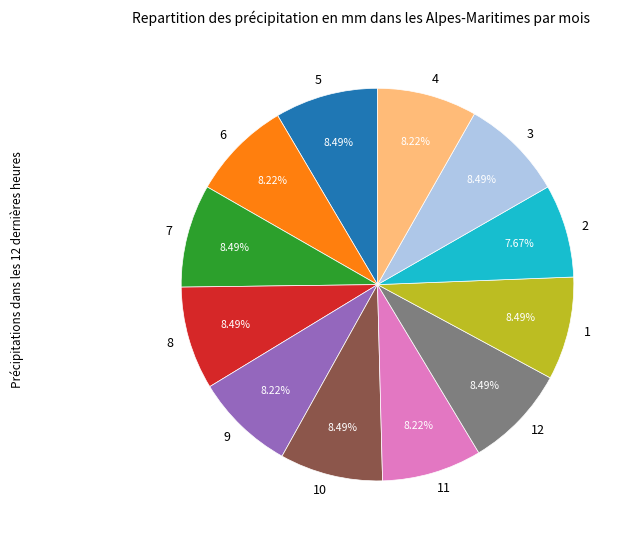

To the nearest percent, what portion does 3 represent?

8%